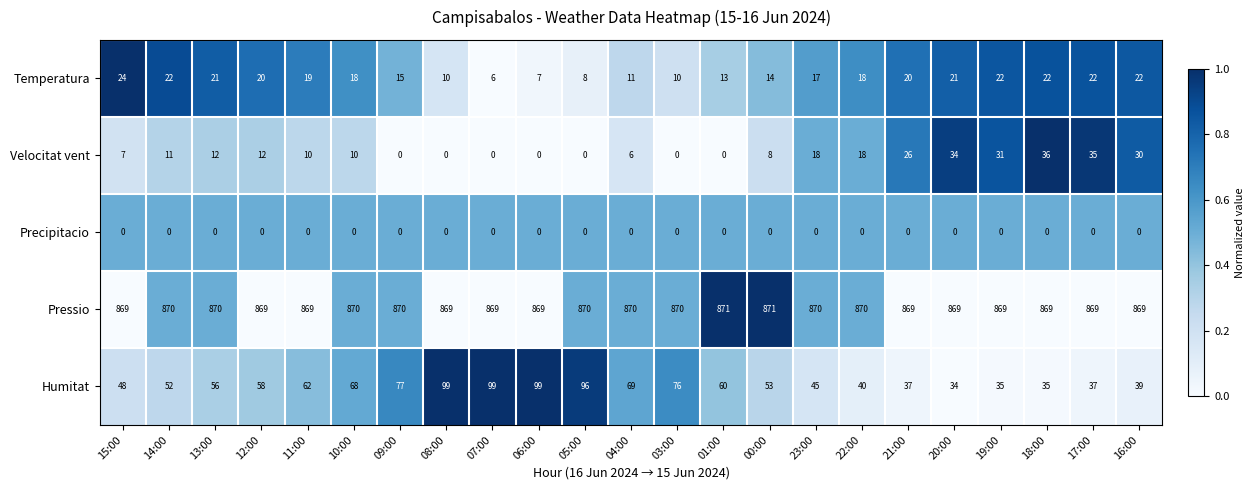

At which category is the sum across all series the highest?

08:00